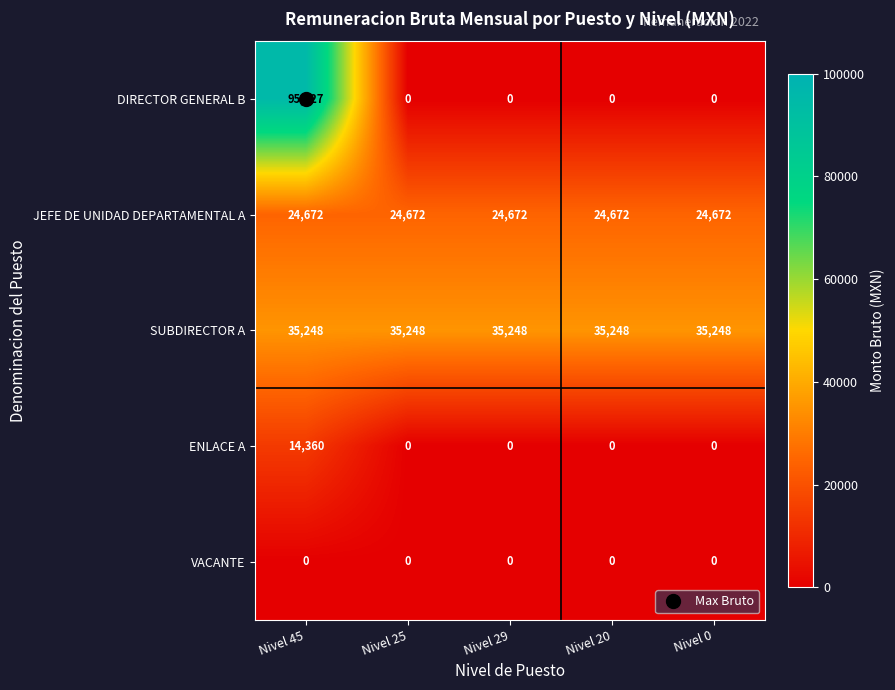

What is the highest value of the DIRECTOR GENERAL B series?

95327